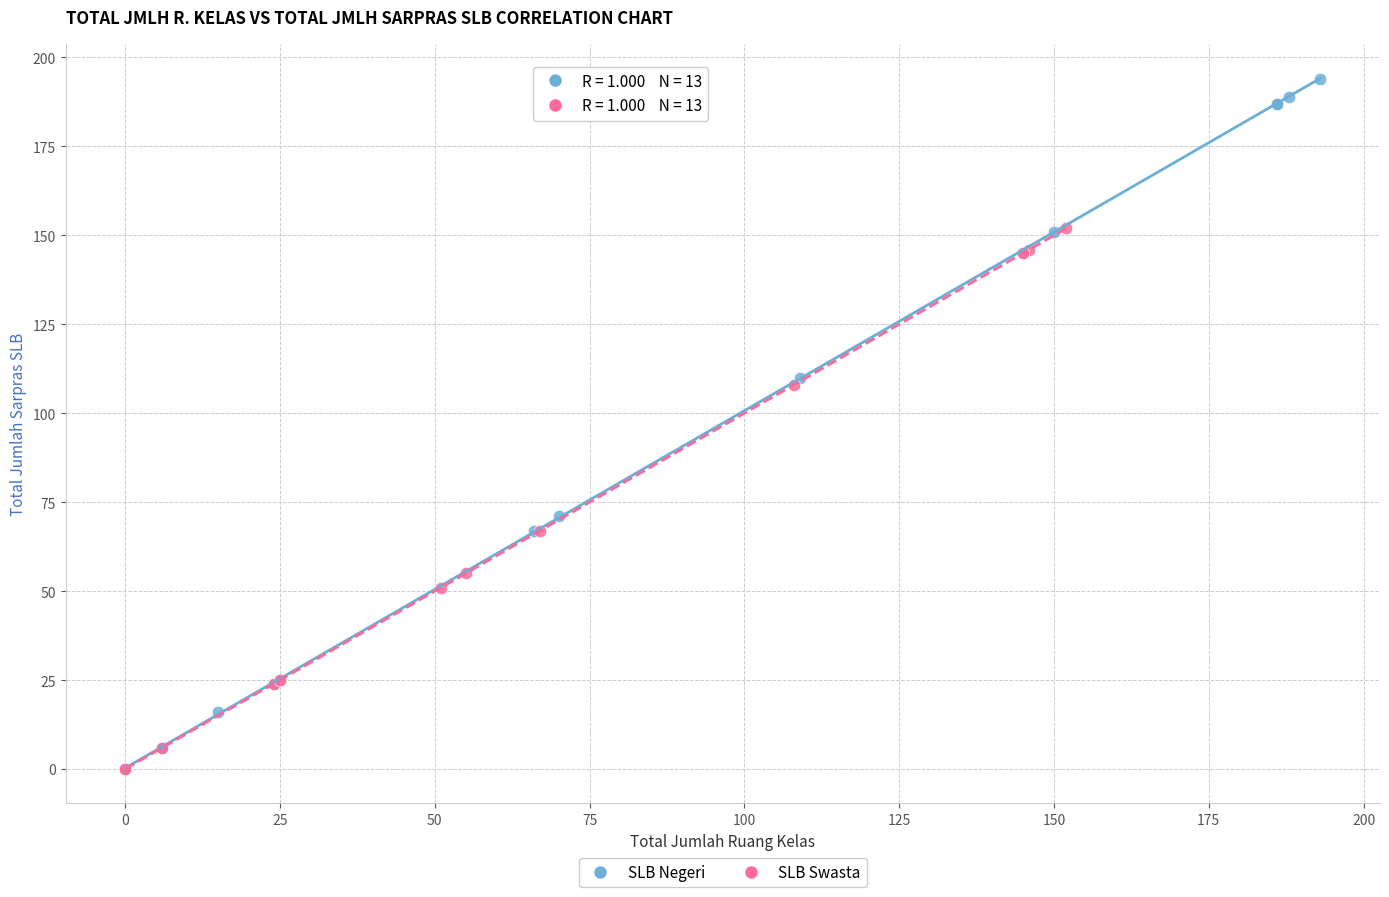

Which series contains the highest Y value?

SLB Negeri